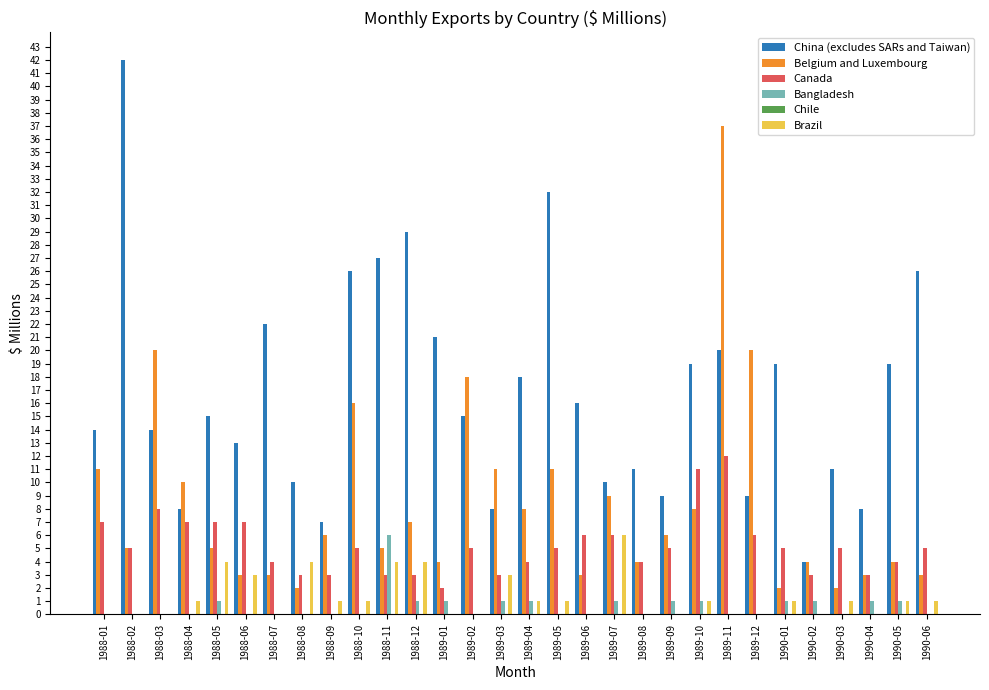

The Brazil series shows 0 at 1989-06. True or false?

True